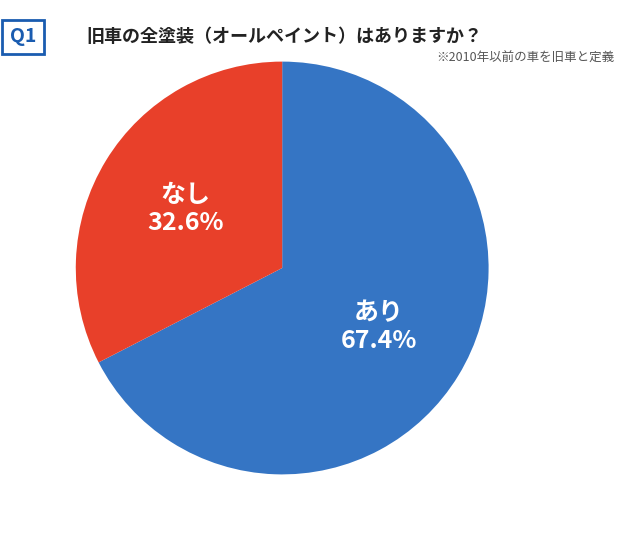

Rank the categories by value from lowest to highest.

なし, あり